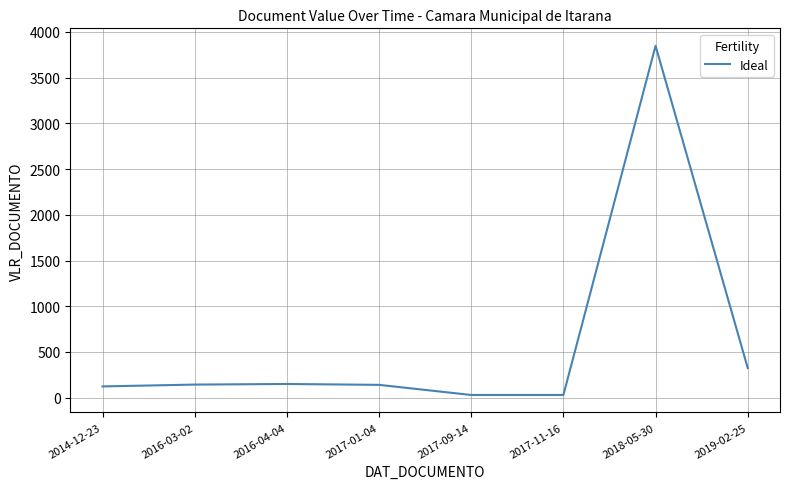

What is the difference between the values at 2017-01-04 and 2017-11-16?

110.6